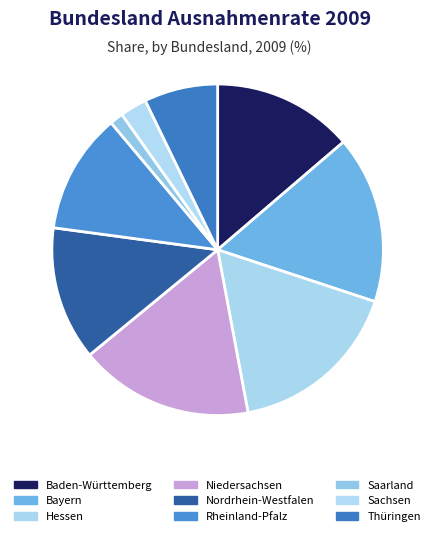

True or false: Baden-Württemberg accounts for 14% of the total.

True